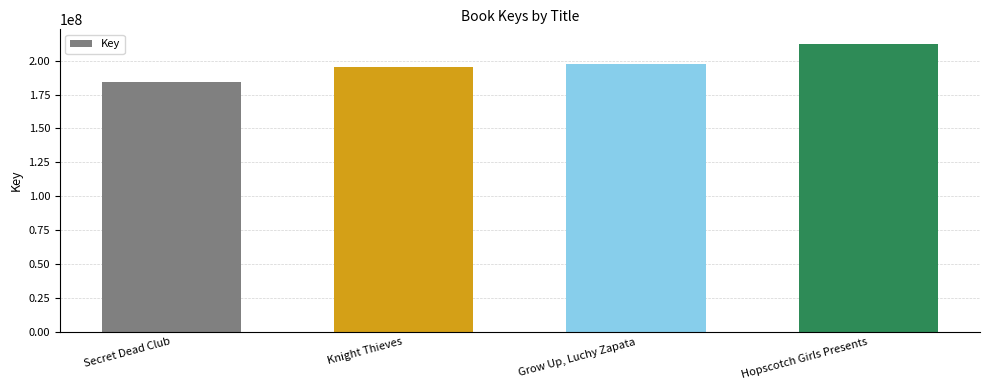

The chart shows a value of 195416029 at Knight Thieves. True or false?

True